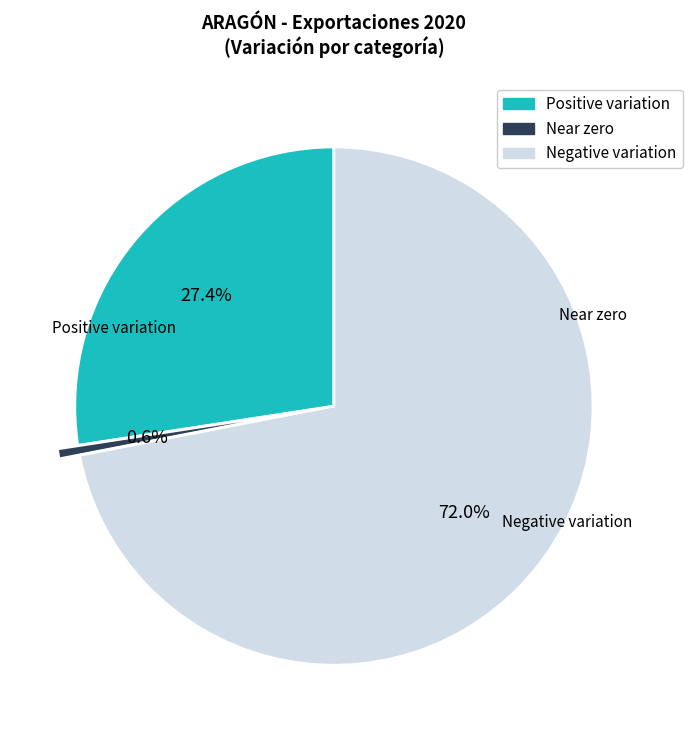

To the nearest percent, what is the difference between the largest and smallest slice percentages?

71%